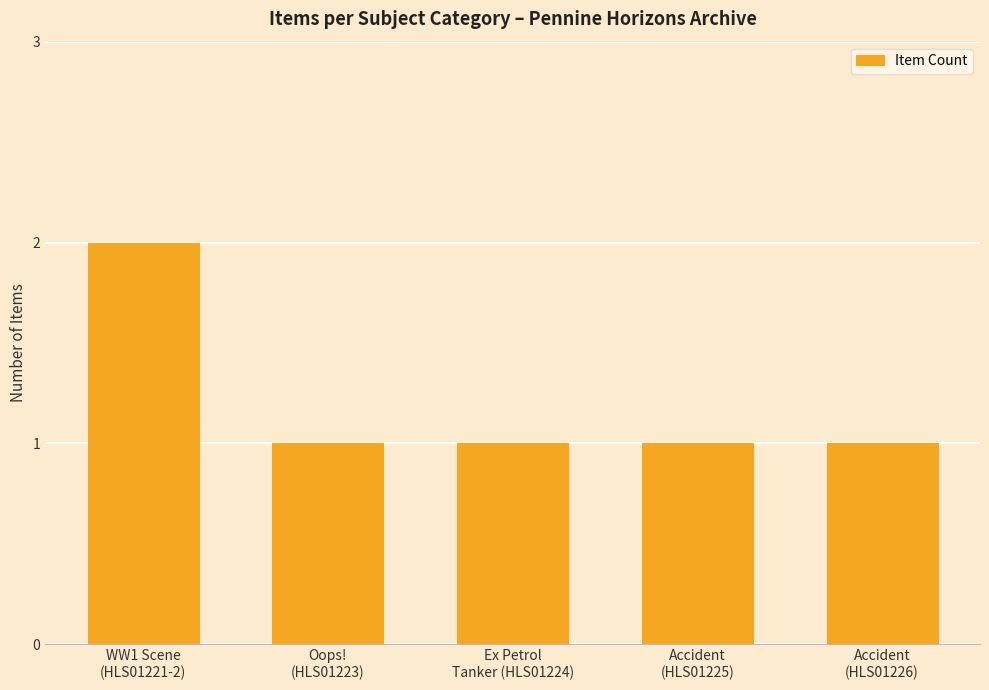

What is the difference between the maximum and minimum values?

1